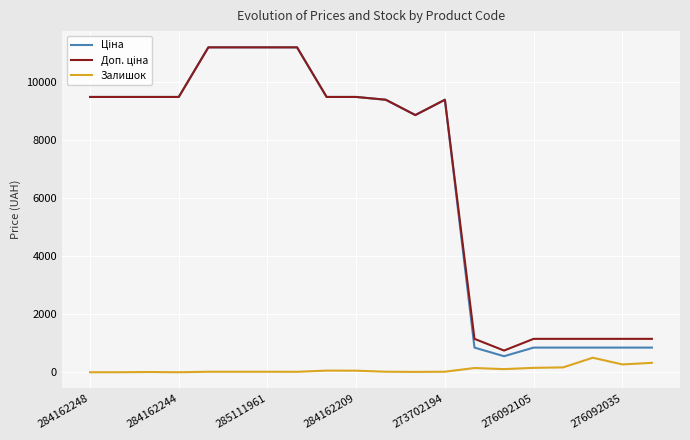

What is the greatest value displayed?

11188.2